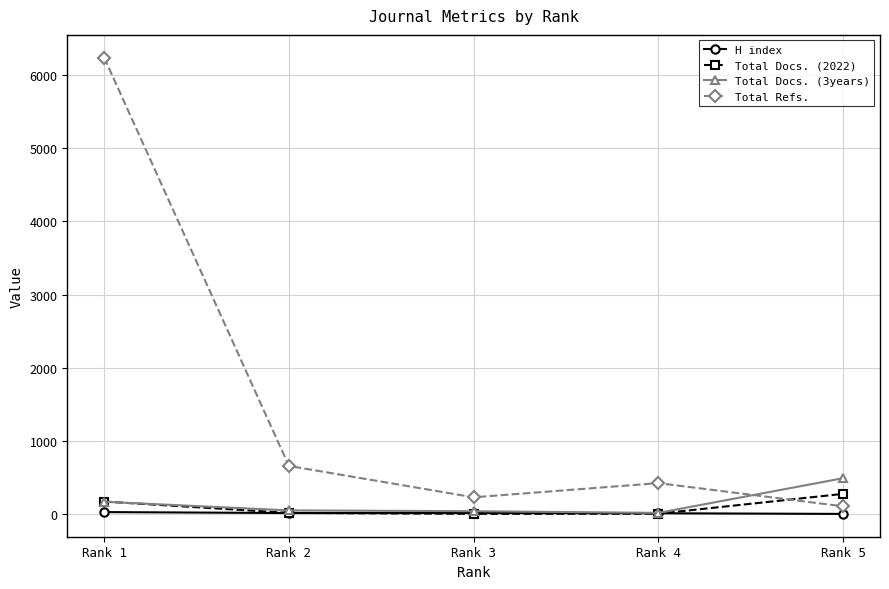

The Total Refs. series shows 6239 at Rank 1. True or false?

True